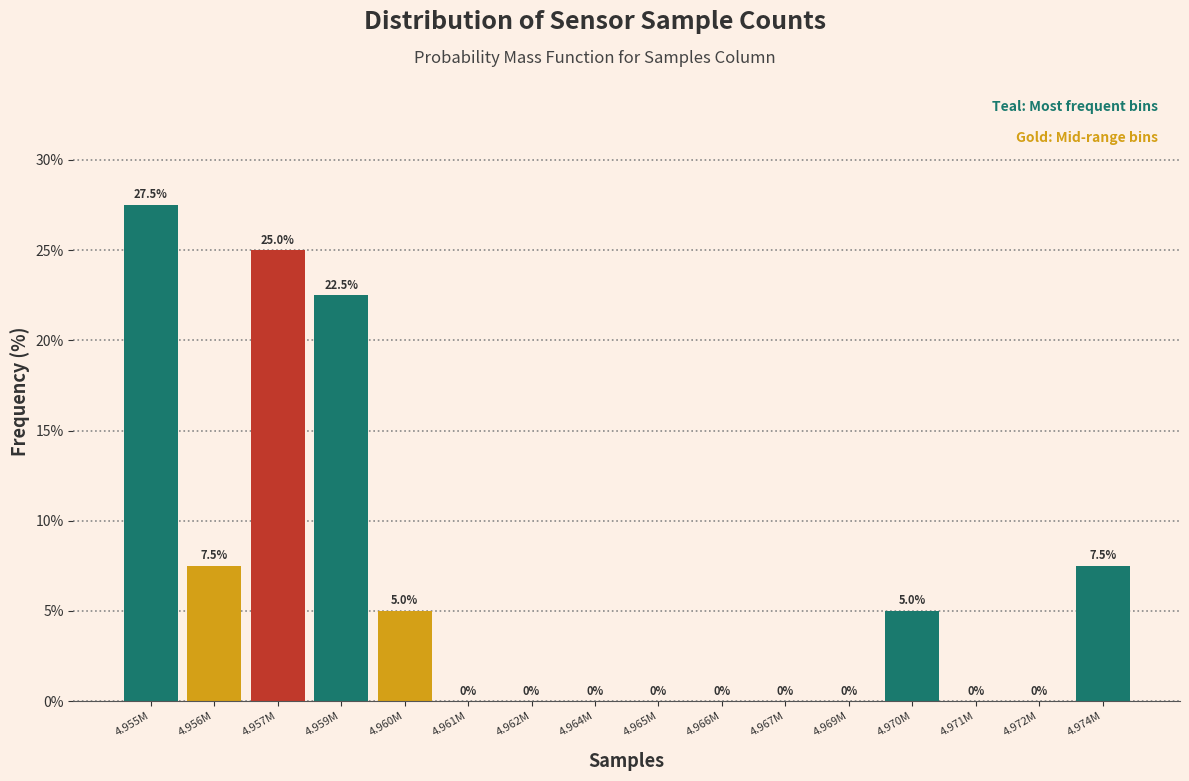

Reading left to right, list all the values displayed in this chart.

4.955M=27.5	4.956M=7.5	4.957M=25.0	4.959M=22.5	4.960M=5.0	4.961M=0.0	4.962M=0.0	4.964M=0.0	4.965M=0.0	4.966M=0.0	4.967M=0.0	4.969M=0.0	4.970M=5.0	4.971M=0.0	4.972M=0.0	4.974M=7.5